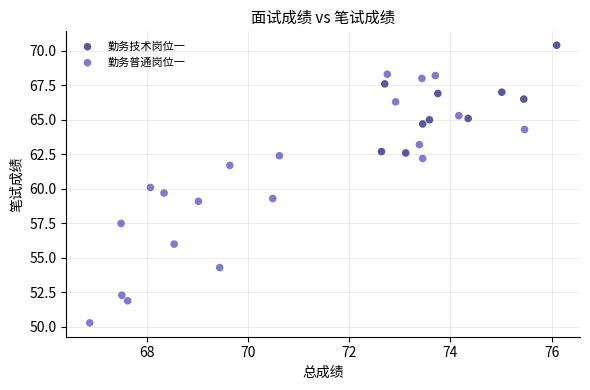

Which series contains the highest Y value?

勤务技术岗位一